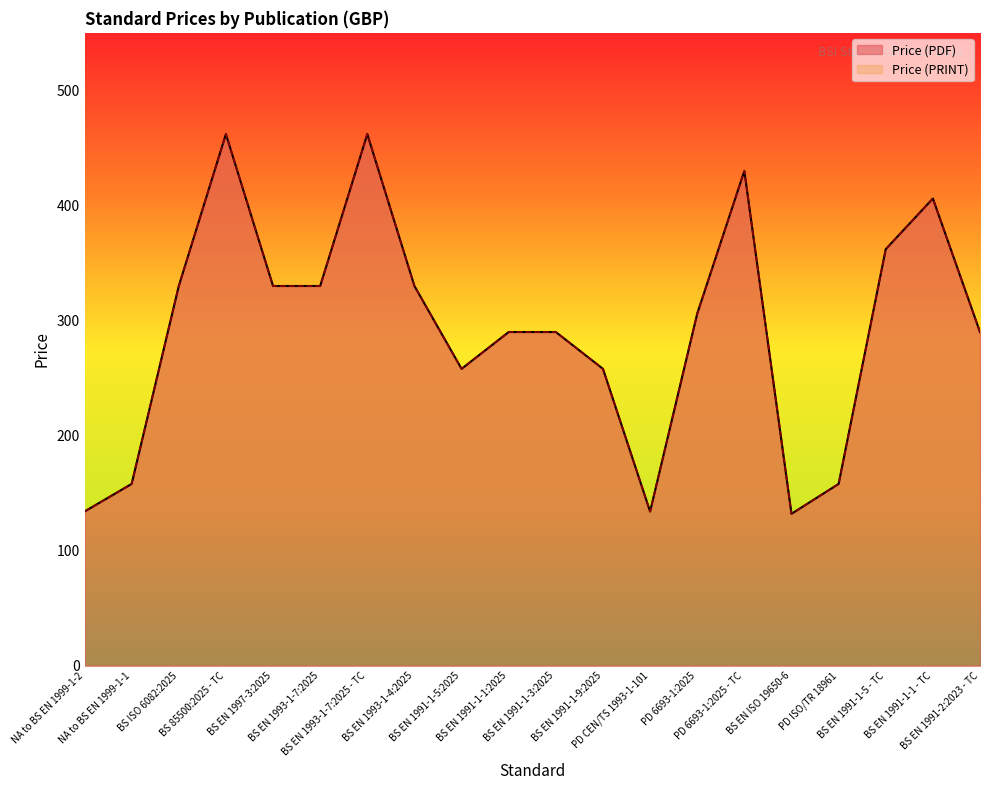

Which series has the largest total across all categories?

Price (PDF)